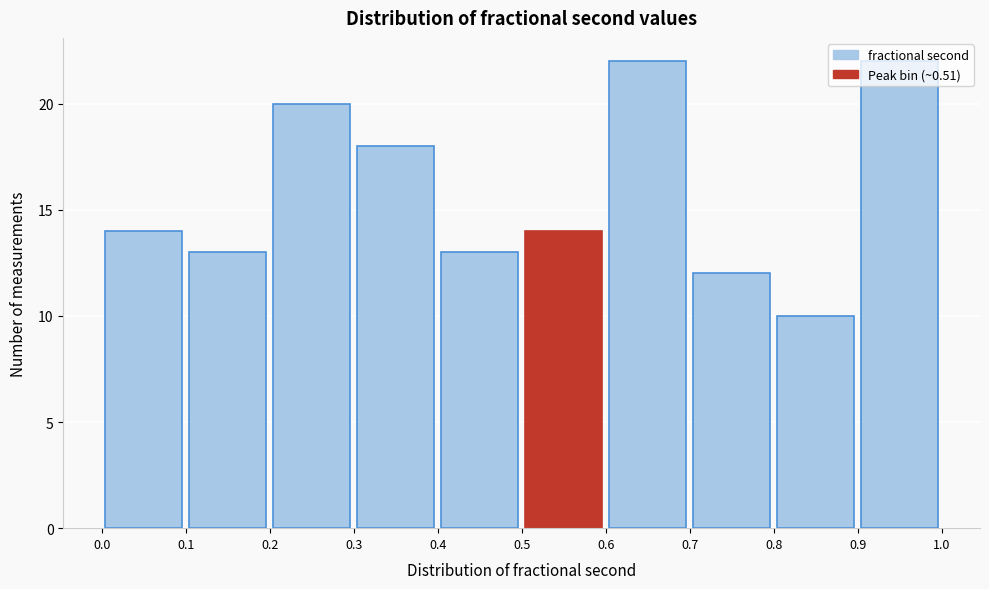

How tall is the bar that spans 0.1 to 0.2 on the x-axis? The values are not printed on the chart, so give them approximately, as read against the axis.

13